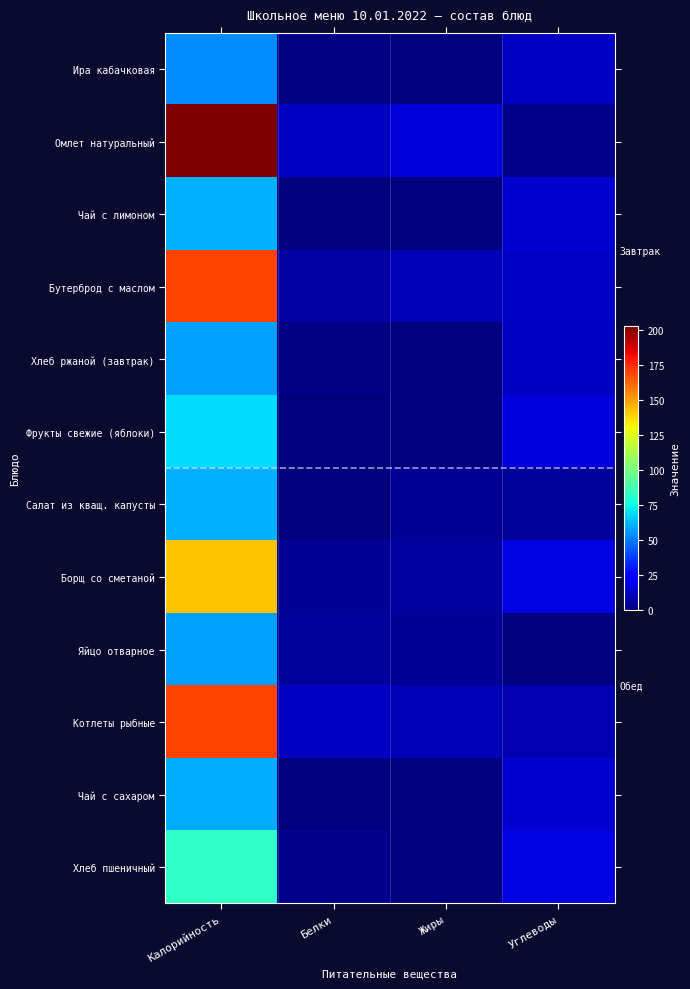

Which category has the highest value across all series?

Калорийность